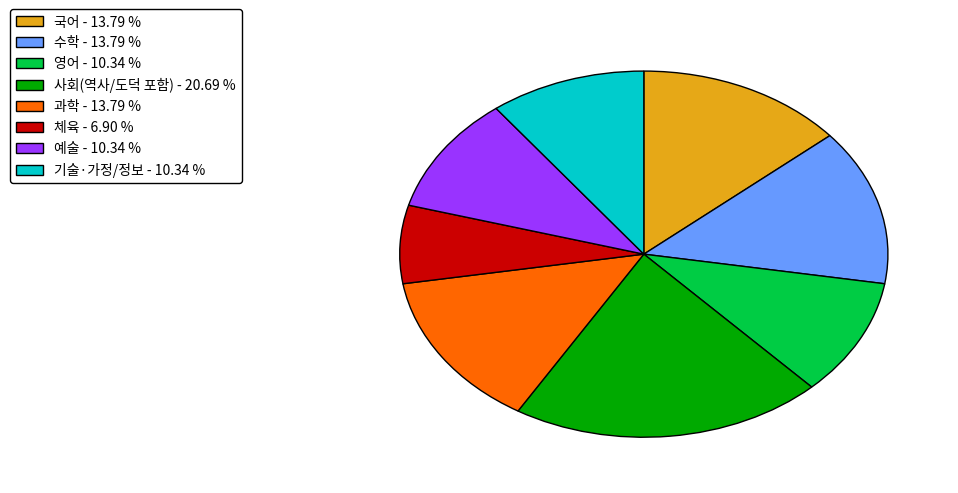

The 과학 slice represents 2% of the pie. True or false?

False